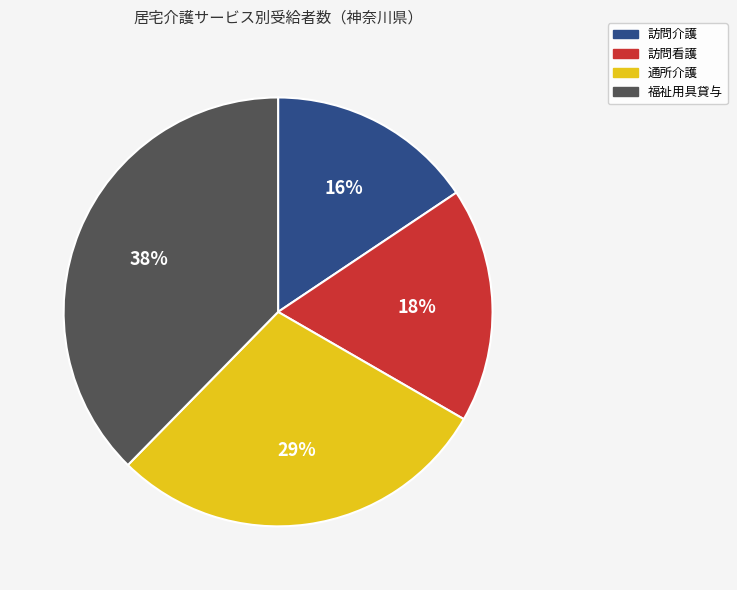

The 訪問介護 slice represents 8% of the pie. True or false?

False